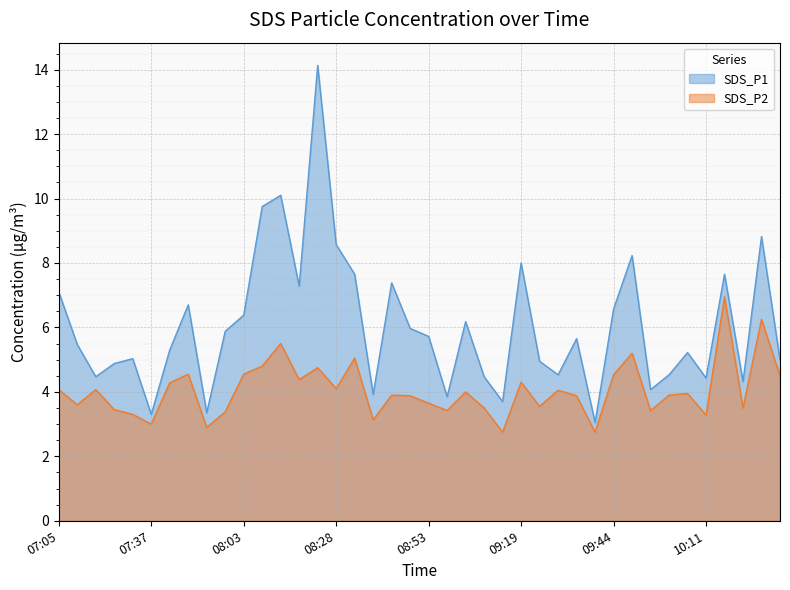

Reading left to right, what are all the values shown in this chart?

SDS_P1: 07:05=7.1	07:10=5.5	07:21=4.5	07:26=4.9	07:31=5.0	07:37=3.3	07:42=5.3	07:47=6.7	07:52=3.4	07:57=5.9	08:03=6.4	08:08=9.8	08:13=10.1	08:18=7.3	08:23=14.1	08:28=8.6	08:33=7.7	08:38=3.9	08:43=7.4	08:48=6.0	08:53=5.7	08:58=3.9	09:03=6.2	09:08=4.5	09:13=3.7	09:19=8.0	09:24=5.0	09:29=4.5	09:34=5.7	09:39=3.0	09:44=6.6	09:50=8.2	09:55=4.1	10:00=4.5	10:06=5.2	10:11=4.4	10:16=7.7	10:21=4.3	10:26=8.8	10:31=5.0
SDS_P2: 07:05=4.1	07:10=3.6	07:21=4.1	07:26=3.5	07:31=3.3	07:37=3.0	07:42=4.3	07:47=4.5	07:52=2.9	07:57=3.4	08:03=4.5	08:08=4.8	08:13=5.5	08:18=4.4	08:23=4.8	08:28=4.1	08:33=5.0	08:38=3.1	08:43=3.9	08:48=3.9	08:53=3.6	08:58=3.4	09:03=4.0	09:08=3.5	09:13=2.8	09:19=4.3	09:24=3.5	09:29=4.0	09:34=3.9	09:39=2.8	09:44=4.5	09:50=5.2	09:55=3.4	10:00=3.9	10:06=4.0	10:11=3.3	10:16=7.0	10:21=3.5	10:26=6.2	10:31=4.5